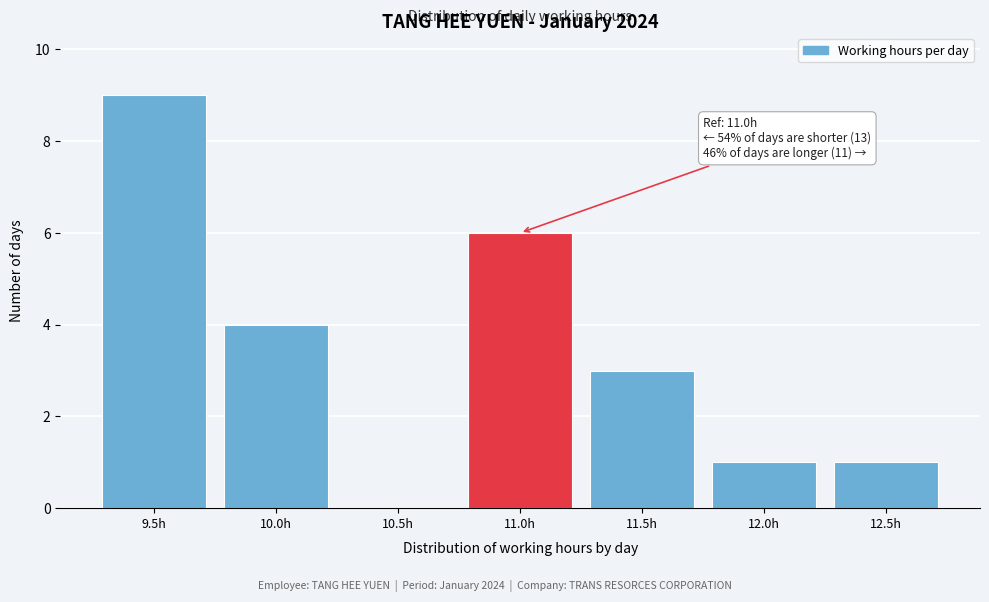

Reading left to right, list all the values displayed in this chart.

9.5h=9	10.0h=4	10.5h=0	11.0h=6	11.5h=3	12.0h=1	12.5h=1